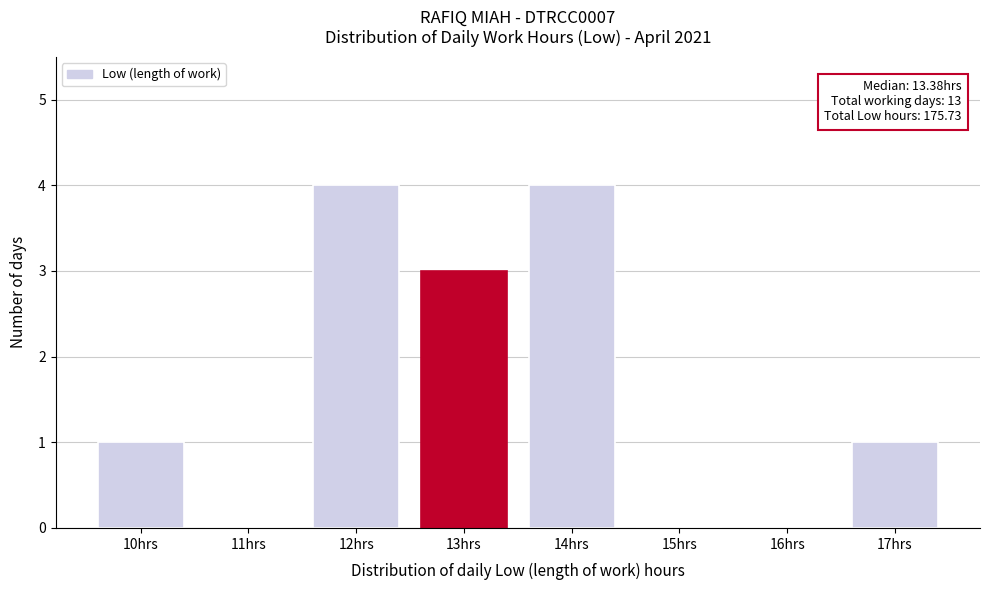

Reading right to left, extract all data points from this chart.

17hrs=1	16hrs=0	15hrs=0	14hrs=4	13hrs=3	12hrs=4	11hrs=0	10hrs=1